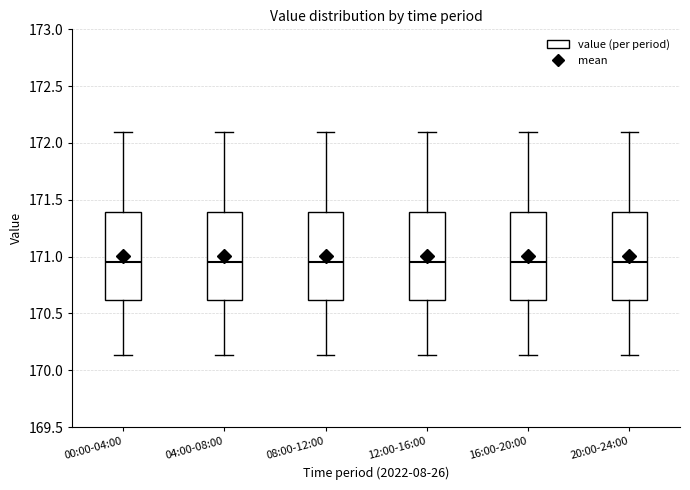

Where is the lower edge of the box for 20:00-24:00 on the y-axis? The values are not printed on the chart, so give them approximately, as read against the axis.

170.60